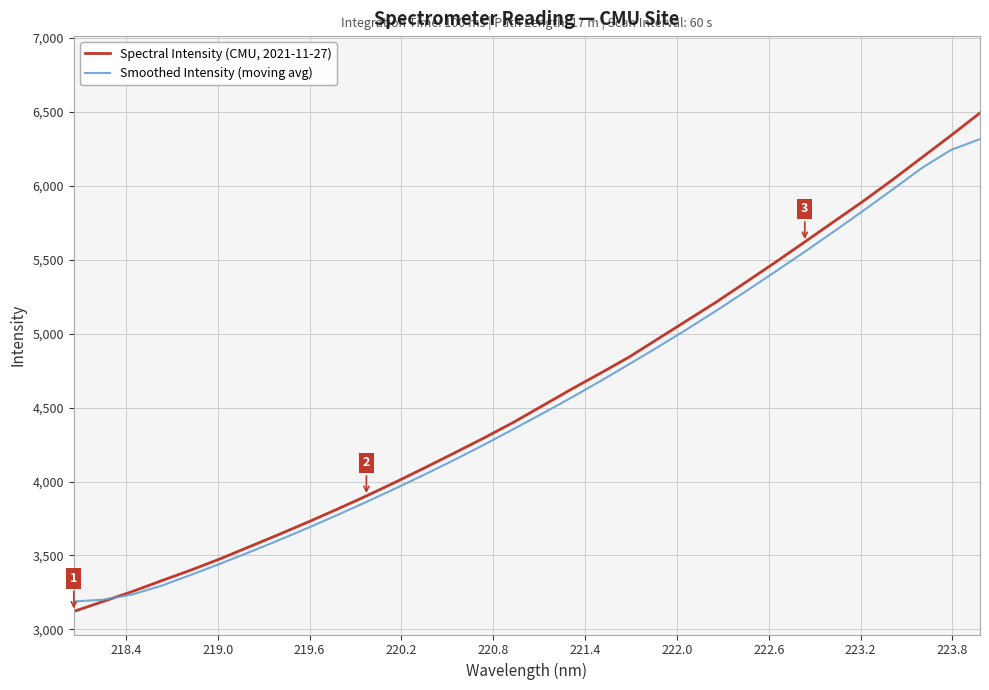

List the series in order of their peak value, highest first.

Spectral Intensity (CMU, 2021-11-27), Smoothed Intensity (moving avg)